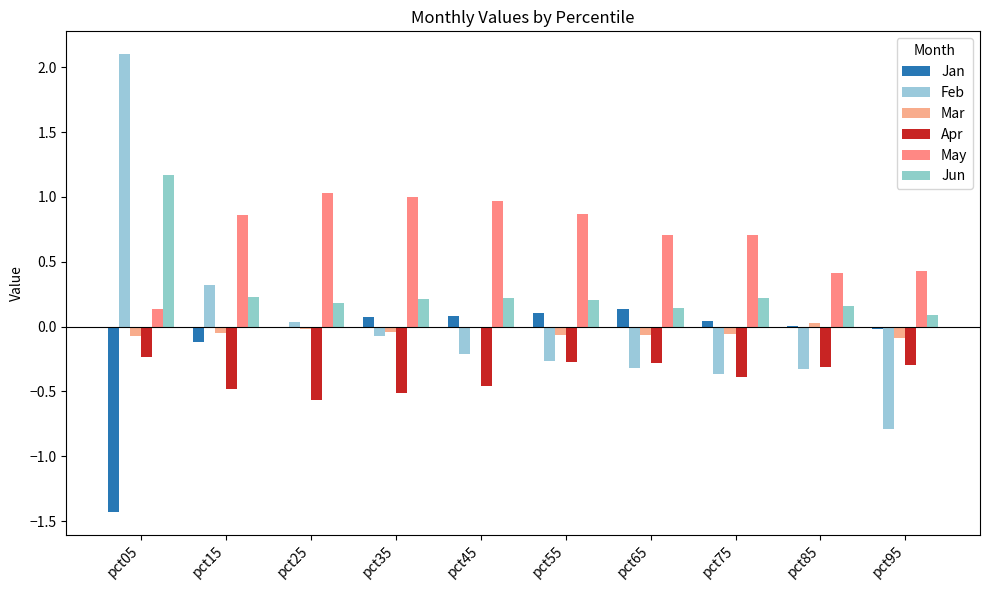

What is the total value across all series at pct95?

-0.7